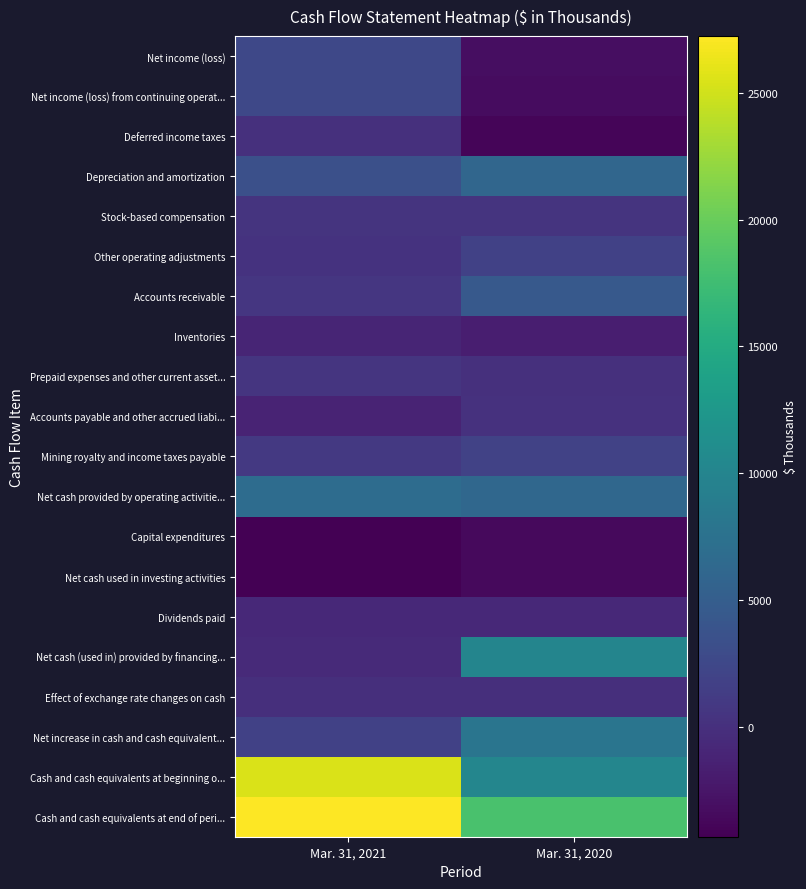

What is the greatest value displayed?

27230